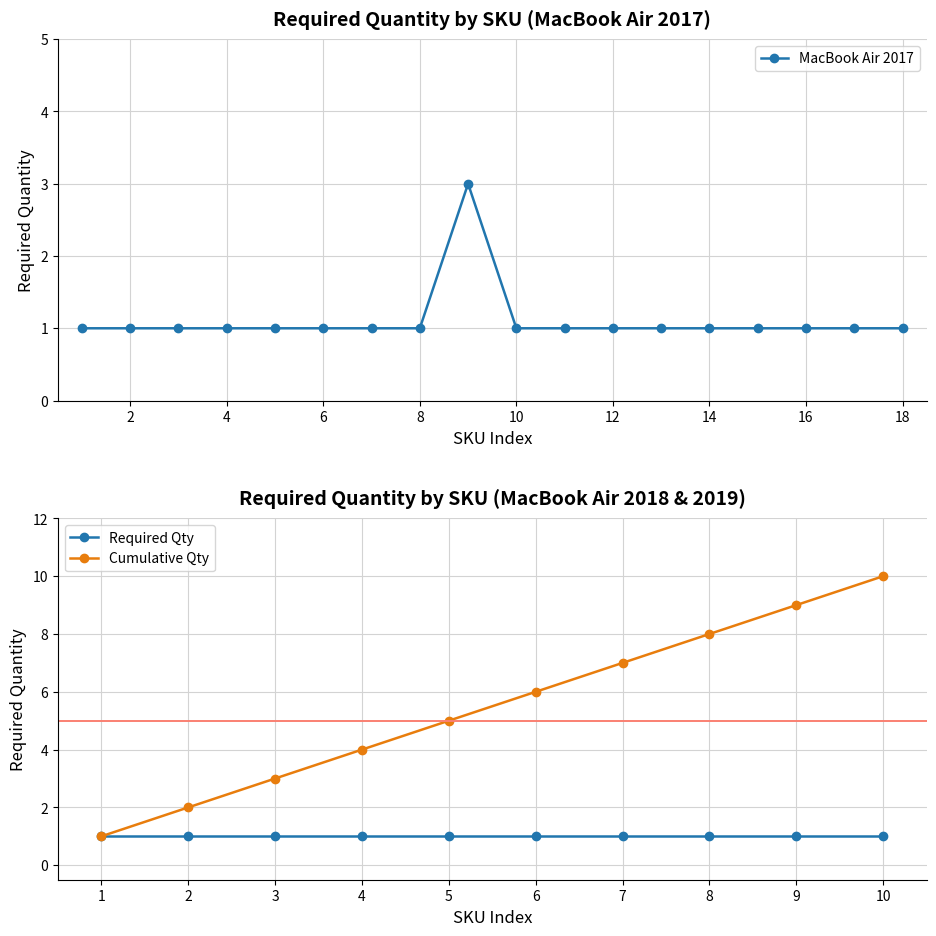

What is the maximum value for MacBook Air 2017?

3